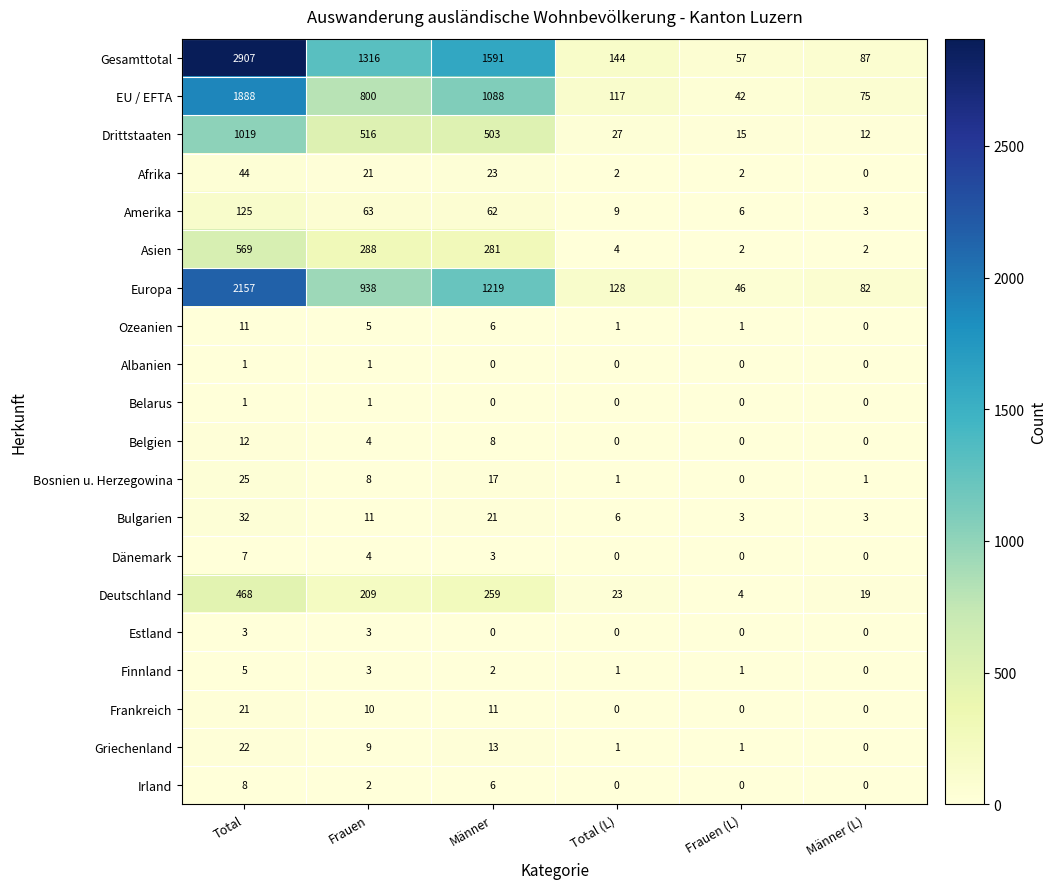

Where is Finnland nearest to the value 2?

Männer